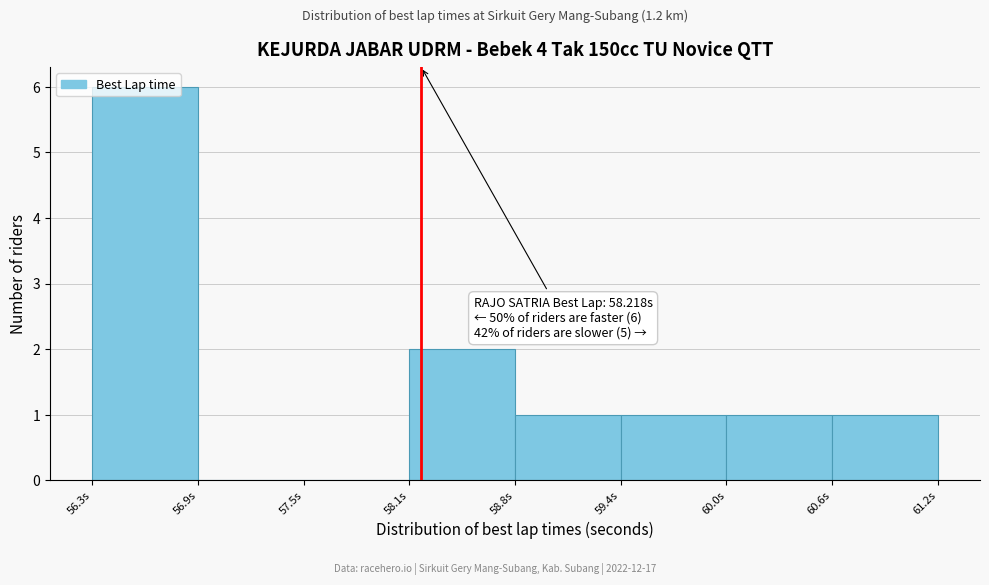

Which range on the x-axis has the tallest bar?

56.3 to 56.9